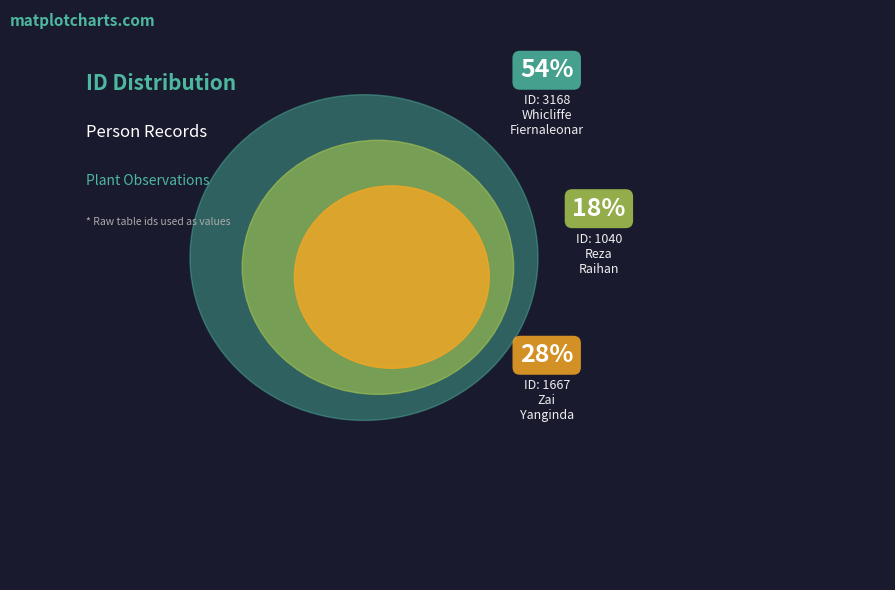

How much of the chart is everything except Whicliffe Fiernaleonardo Pasedan?

46.1%